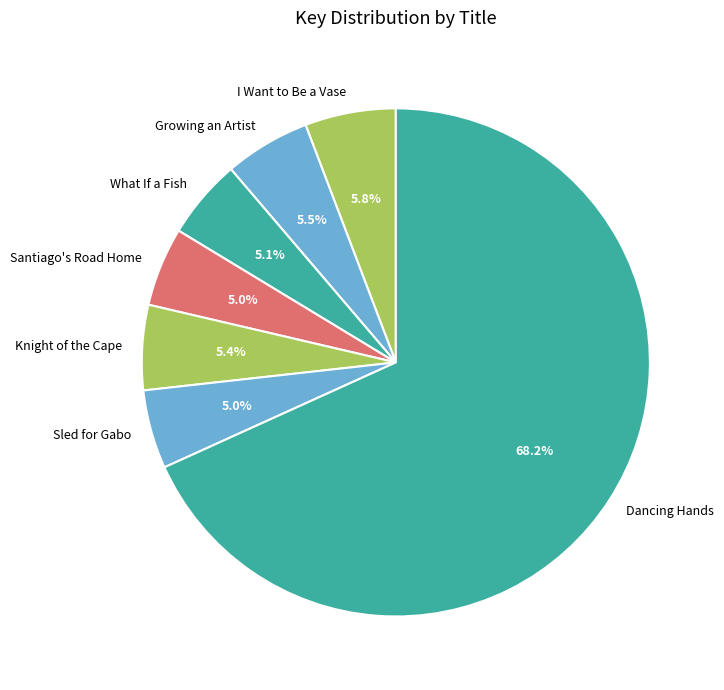

Is it true that Growing an Artist is 1% of the pie?

False